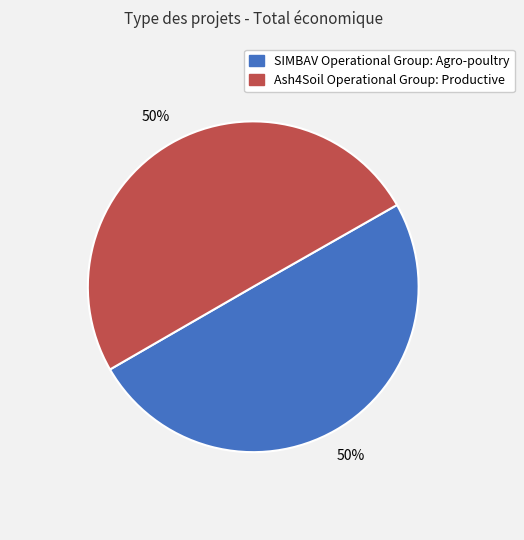

What is the ratio of the value at Ash4Soil Operational Group: Productive to the value at SIMBAV Operational Group: Agro-poultry?

1.0